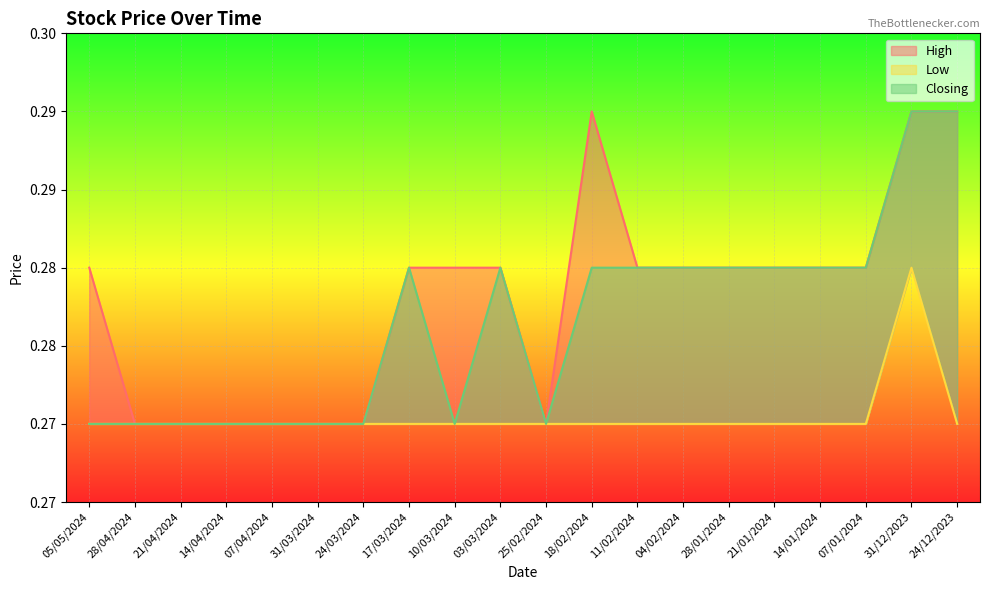

List the series in order of their peak value, lowest first.

Low, High, Closing